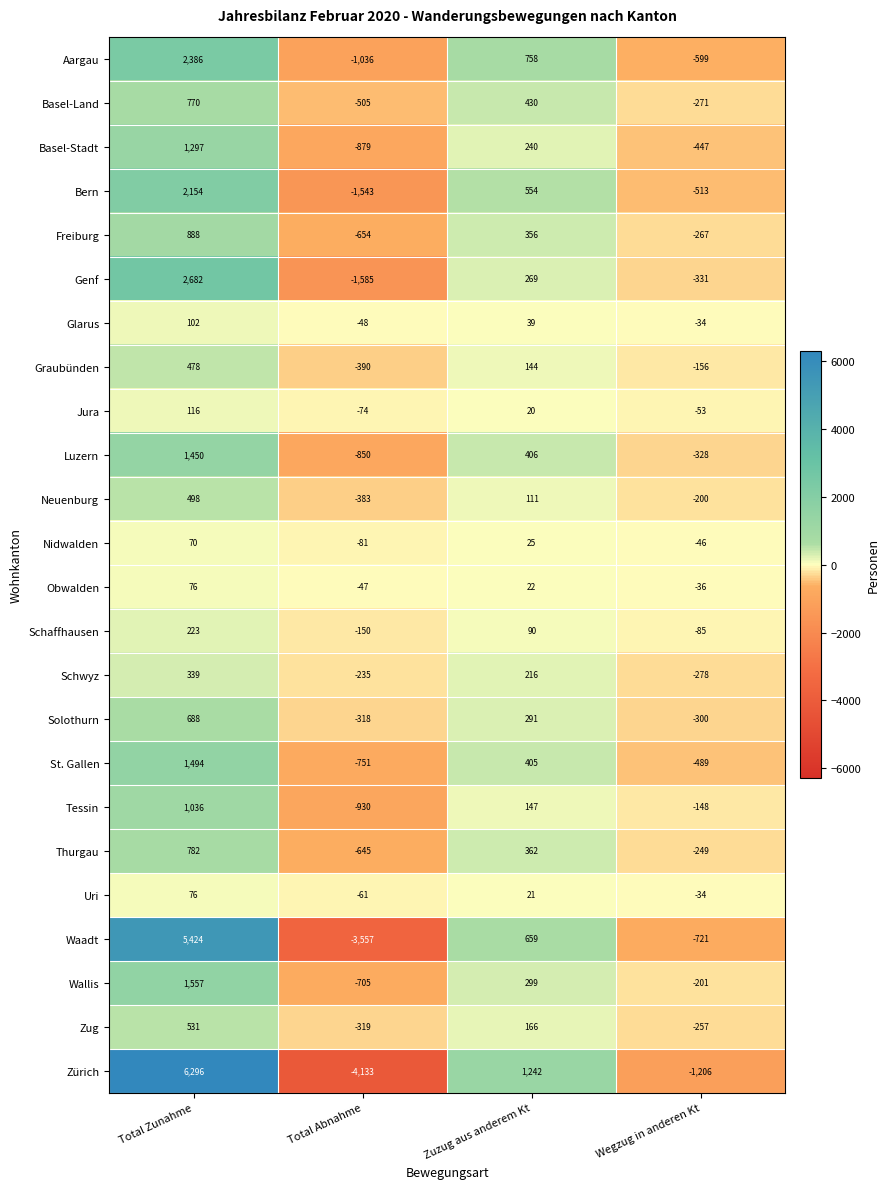

Rank the categories by Luzern value from highest to lowest.

Total Zunahme, Zuzug aus anderem Kt, Wegzug in anderen Kt, Total Abnahme